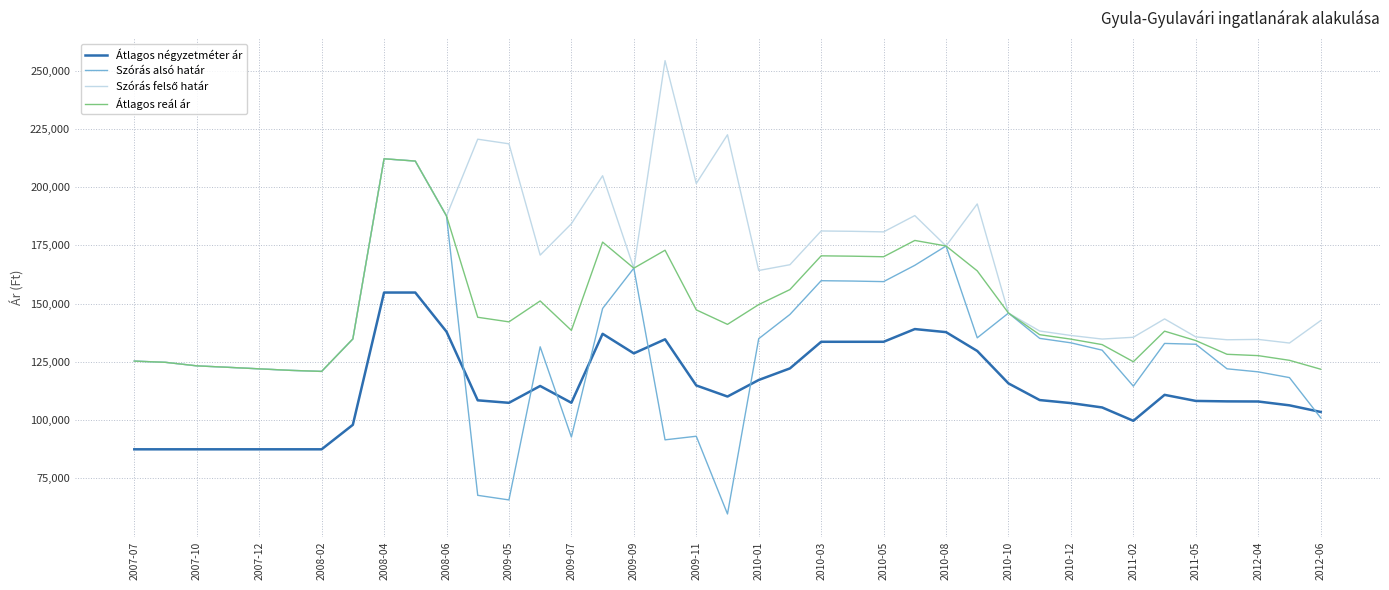

What is the maximum value for Átlagos reál ár?

212149